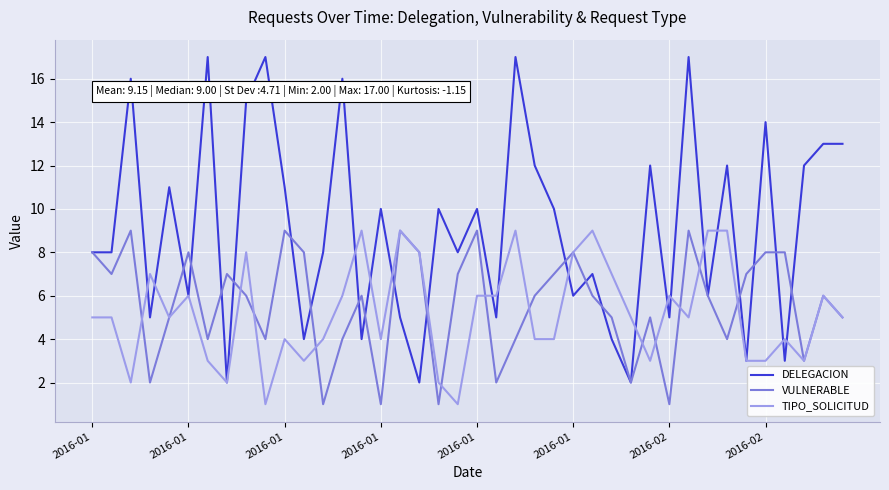

Which series has the largest total across all categories?

DELEGACION